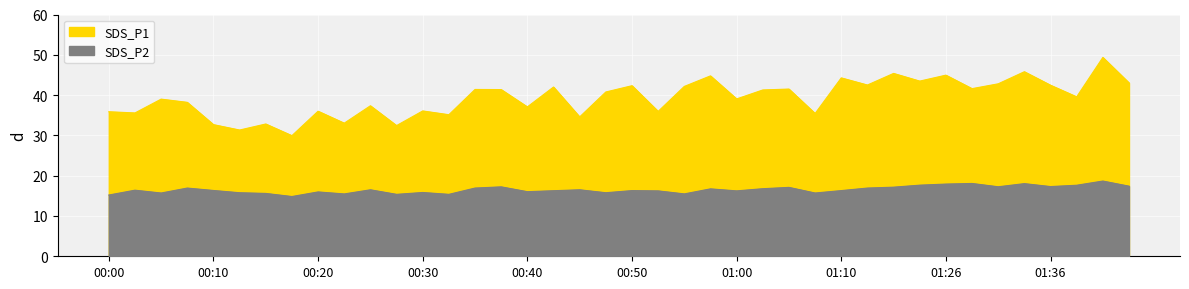

What is the minimum value shown in the chart?

14.8